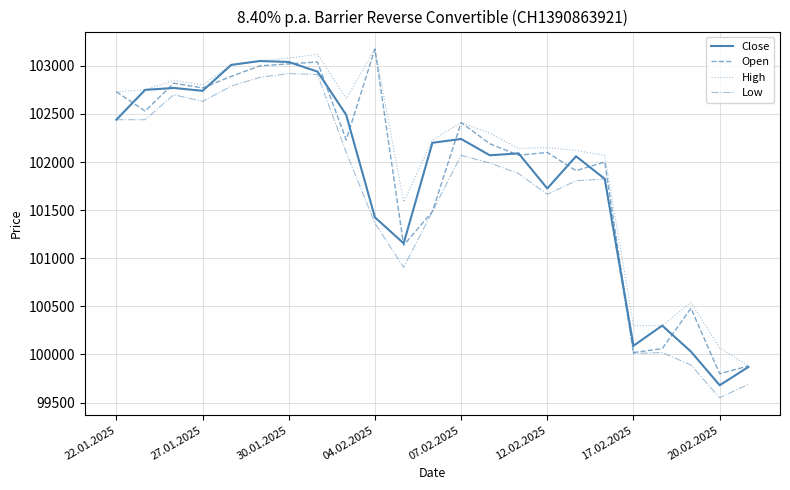

What is the highest value of the Close series?

103050